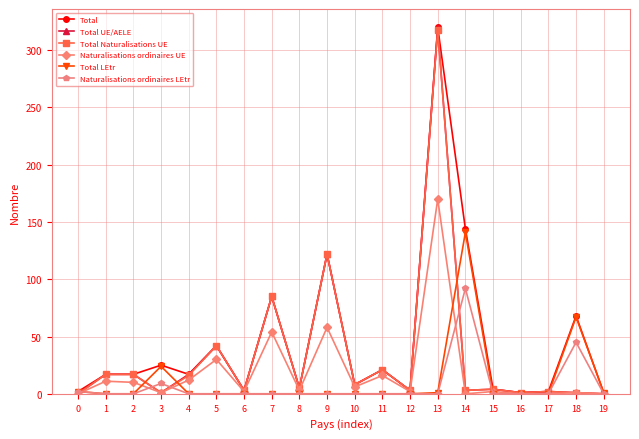

The value of Naturalisations ordinaires UE at 10 is 6. True or false?

True